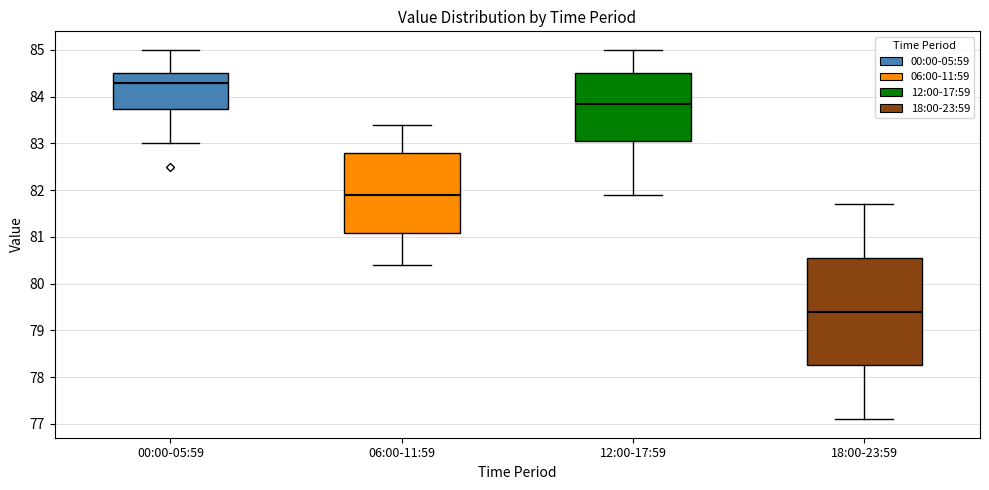

Reading left to right, transcribe this box plot: for each box, give where its median line is, the range the box spans, and where its two whiskers end, as read against the y-axis. The values are not printed on the chart, so give them approximately, as read against the axis.

00:00-05:59: median 84.3, box 83.7 to 84.5, whiskers 83.0 to 85.0
06:00-11:59: median 81.9, box 81.1 to 82.8, whiskers 80.4 to 83.4
12:00-17:59: median 83.9, box 83.1 to 84.5, whiskers 81.9 to 85.0
18:00-23:59: median 79.4, box 78.3 to 80.6, whiskers 77.1 to 81.7